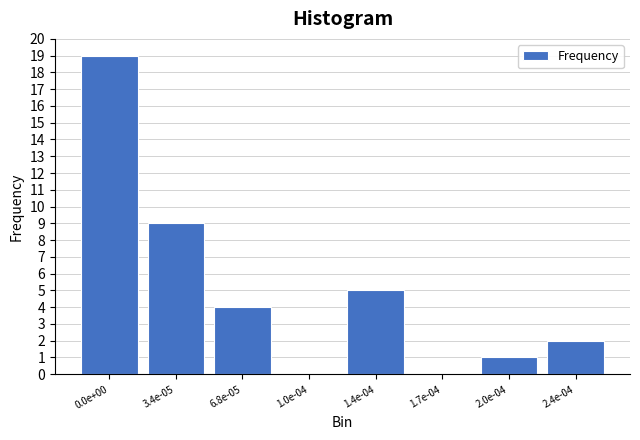

Reading left to right, what are all the values shown in this chart?

0.0e+00=19	3.4e-05=9	6.8e-05=4	1.0e-04=0	1.4e-04=5	1.7e-04=0	2.0e-04=1	2.4e-04=2